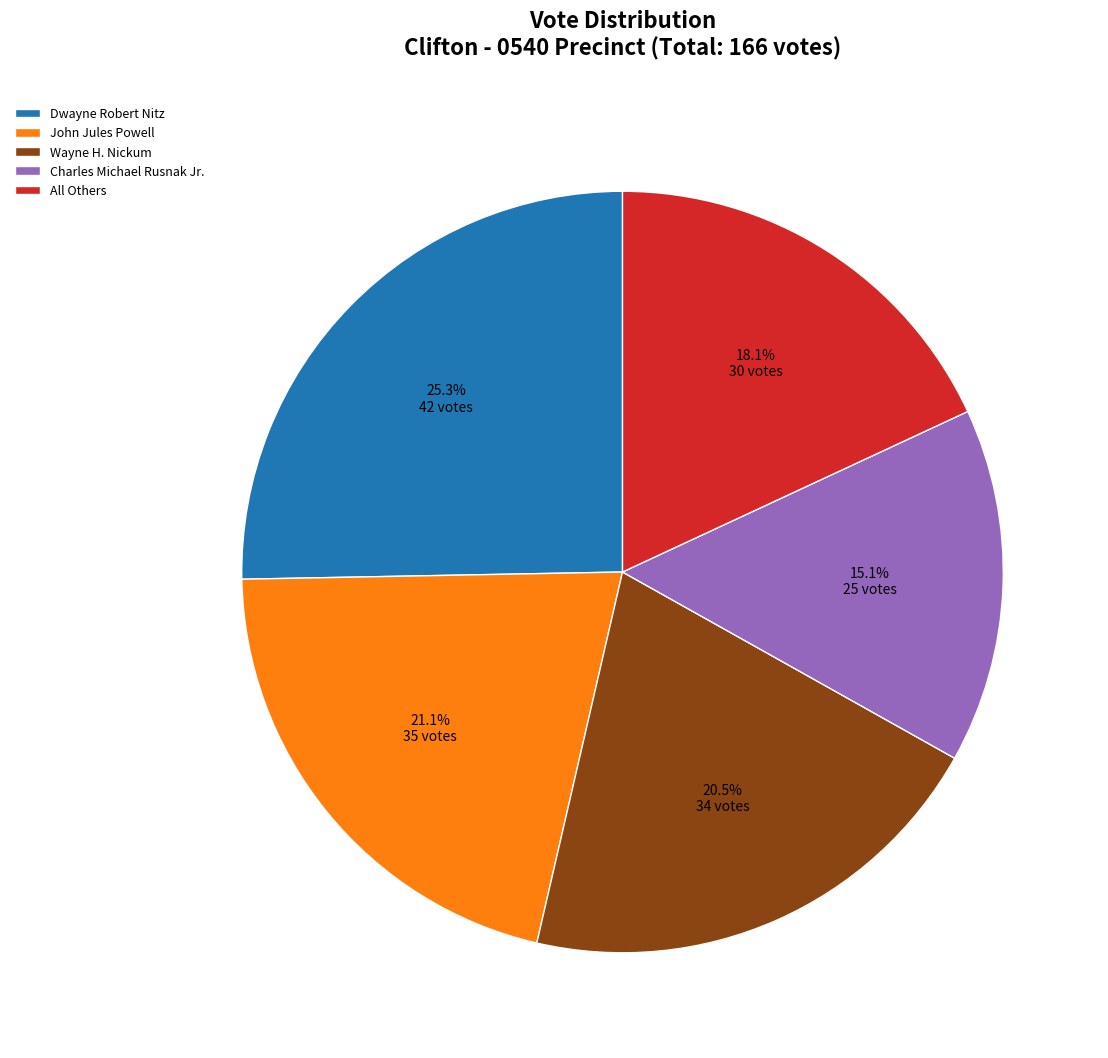

How many slices are in this pie chart?

5